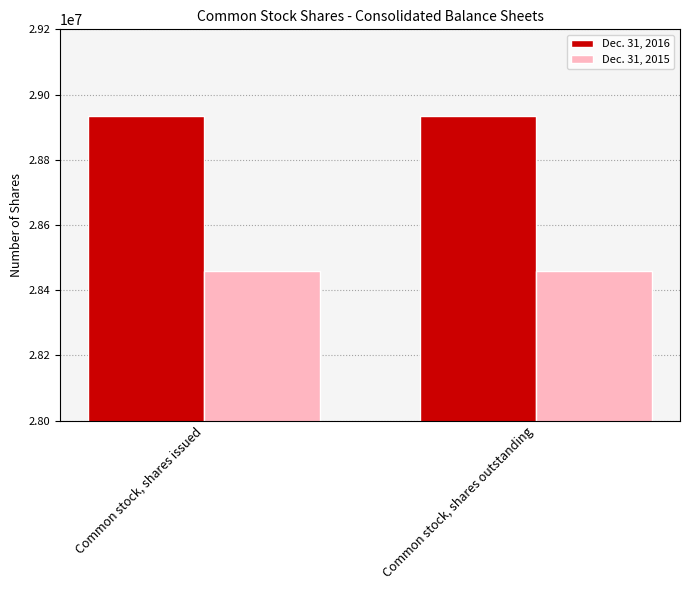

Does the chart contain stacked bars?

No